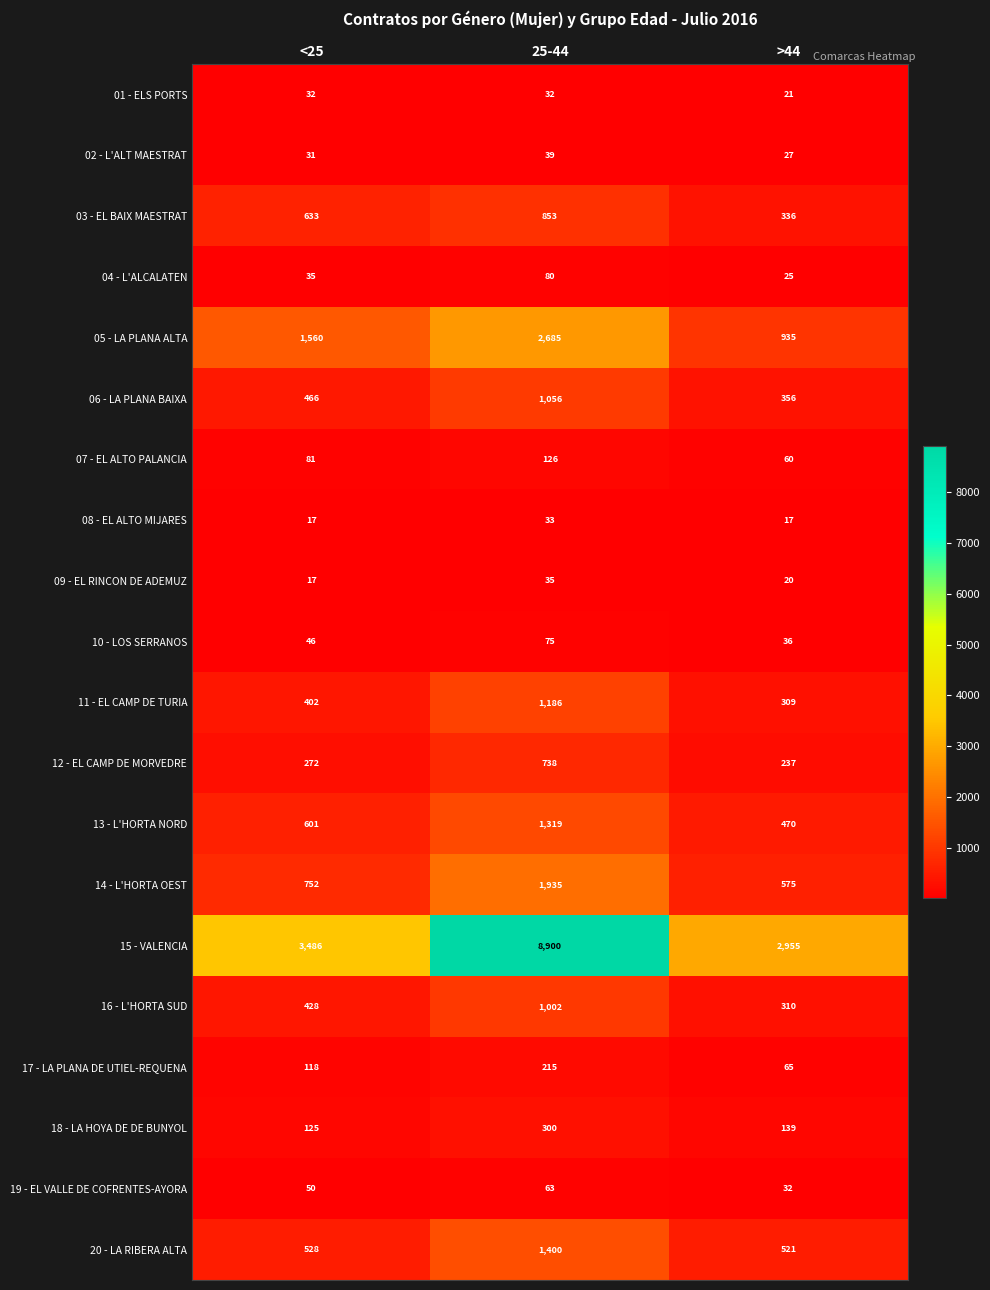

True or false: 03 - EL BAIX MAESTRAT has a value of 1239 at 25-44.

False